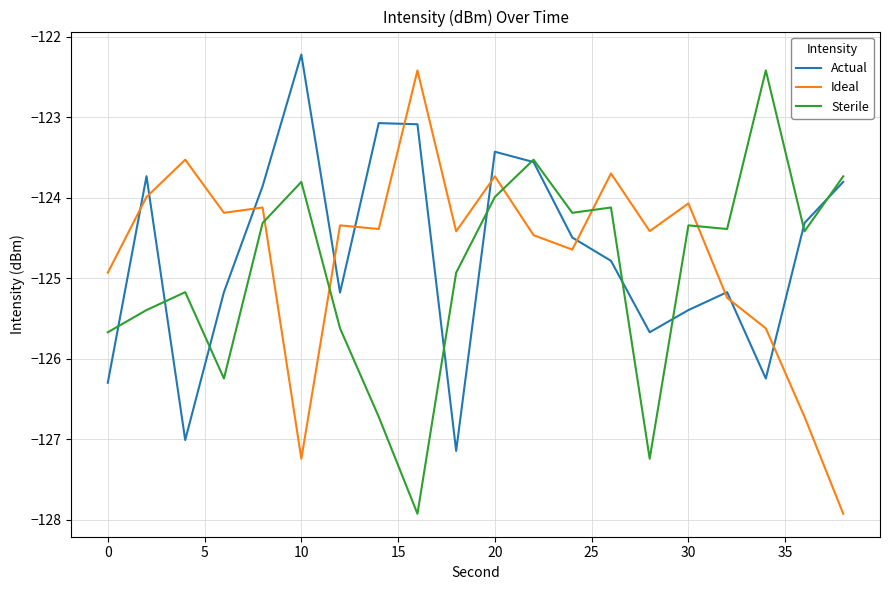

What is the minimum value for Actual?

-127.1